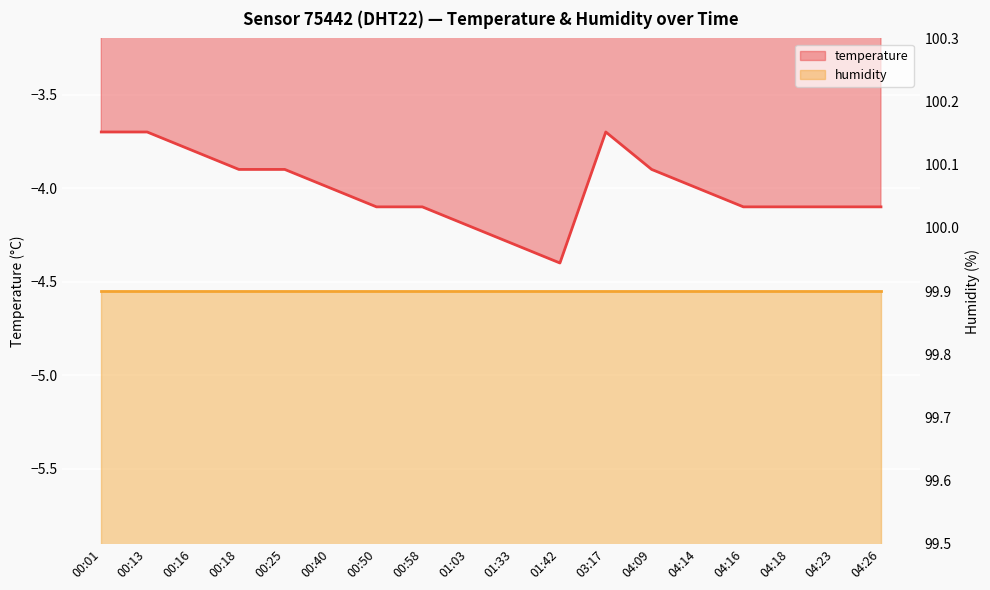

Reading left to right, list all the values displayed in this chart.

00:01=-3.7	00:13=-3.7	00:16=-3.8	00:18=-3.9	00:25=-3.9	00:40=-4.0	00:50=-4.1	00:58=-4.1	01:03=-4.2	01:33=-4.3	01:42=-4.4	03:17=-3.7	04:09=-3.9	04:14=-4.0	04:16=-4.1	04:18=-4.1	04:23=-4.1	04:26=-4.1